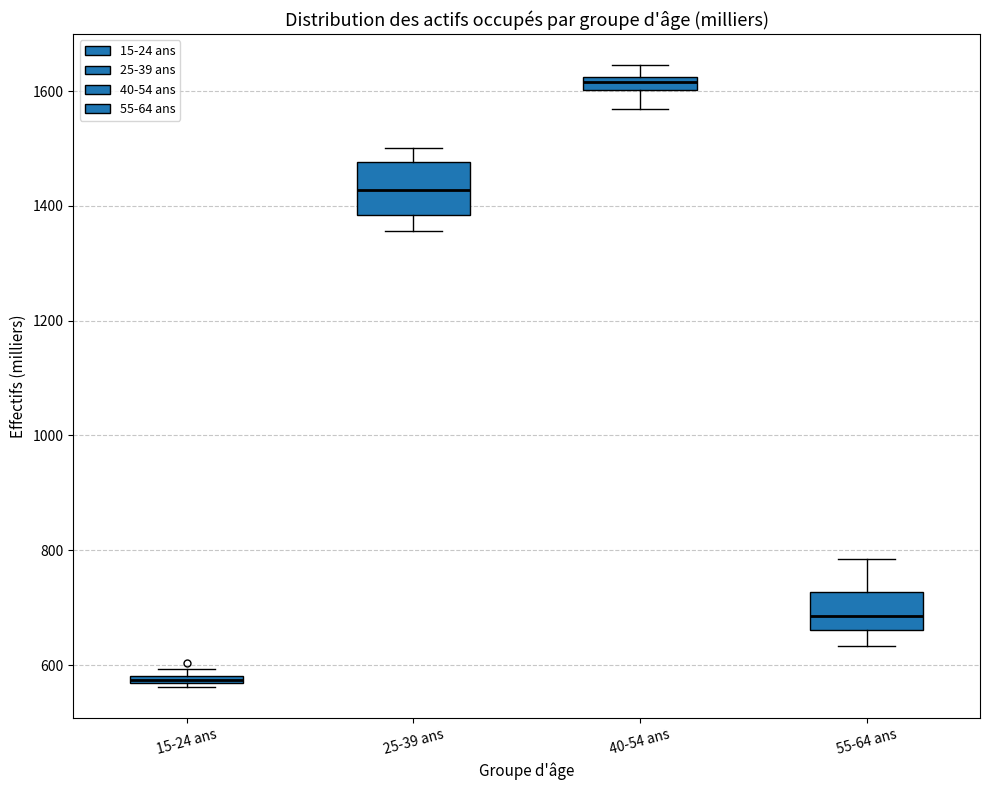

Where does the median line of the box for 25-39 ans sit on the y-axis? The values are not printed on the chart, so give them approximately, as read against the axis.

1420